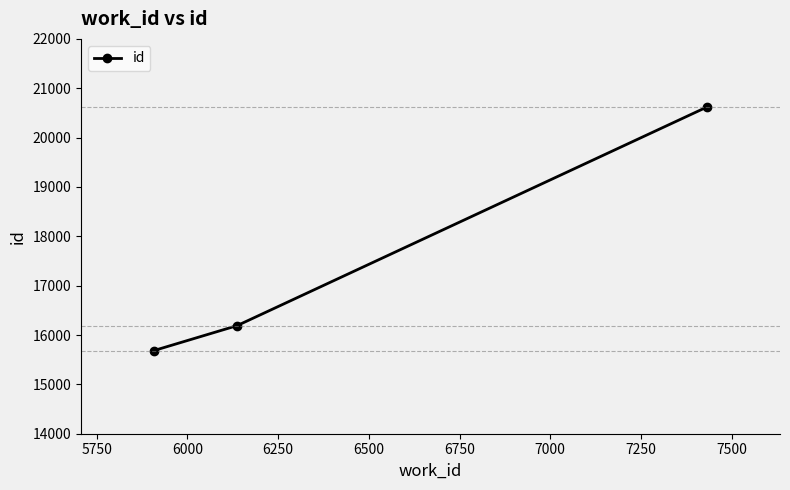

Is this an area chart (filled region under the line)?

No